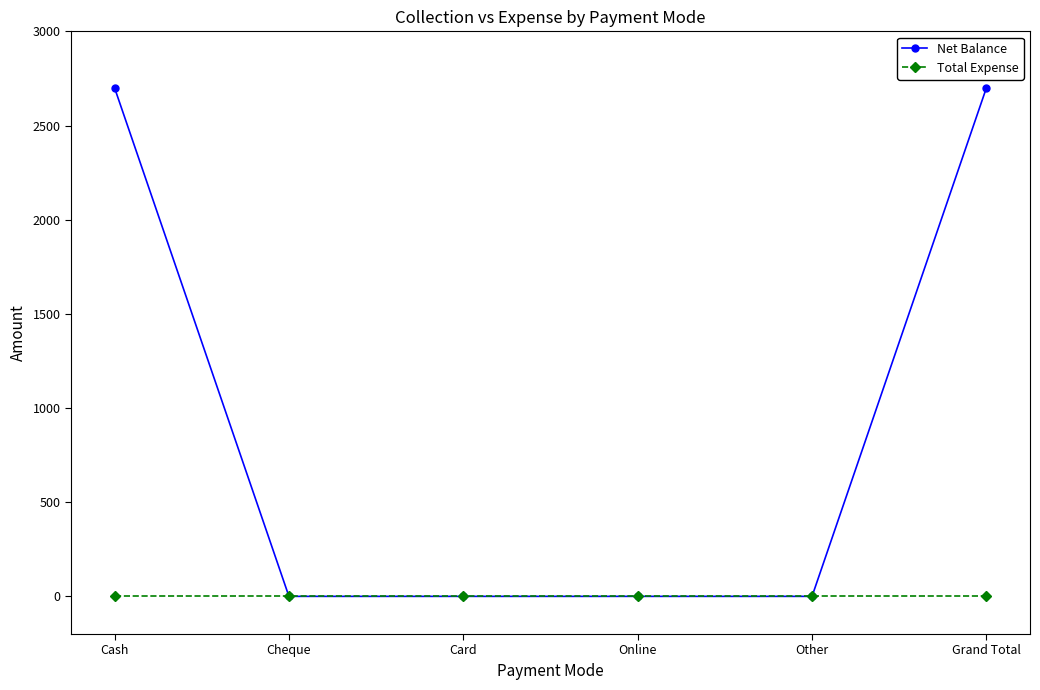

List the series in order of their overall mean, highest first.

Net Balance, Total Expense